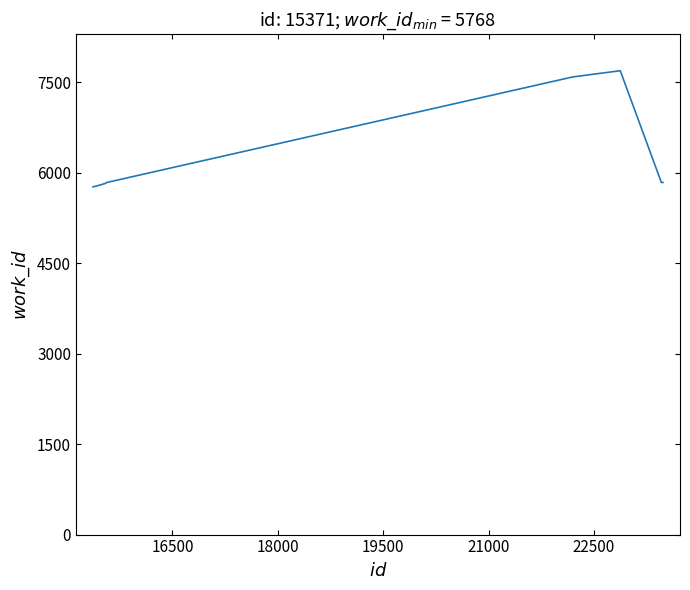

What is the greatest value displayed?

7694